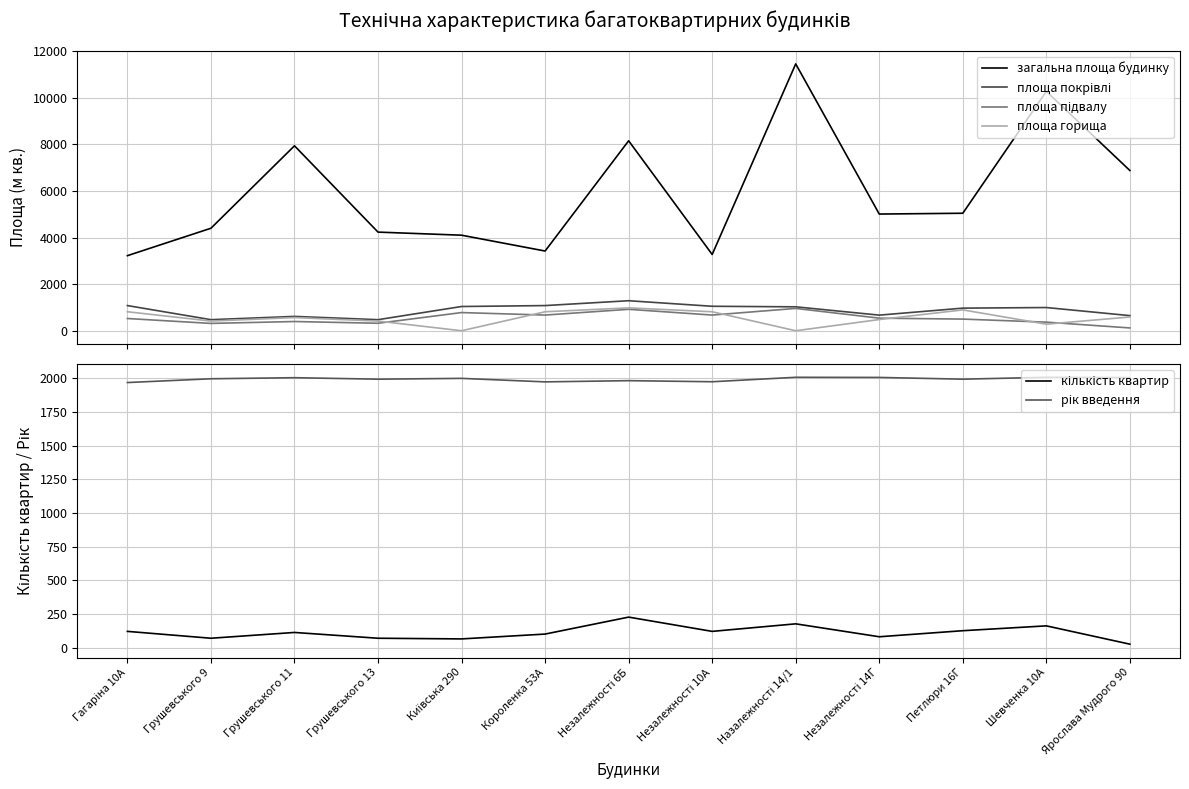

Reading left to right, list all the values displayed in this chart.

загальна площа будинку: 3221.1	4397.3	7933.8	4231.6	4099.2	3420.0	8149.0	3272.5	11448.1	5006.4	5040.6	10270.5	6874.3
площа покрівлі: 1080.0	475.0	615.0	475.0	1040.0	1080.0	1288.0	1050.0	1026.2	670.0	970.0	996.0	649.0
площа підвалу: 525.0	315.0	396.0	321.0	780.0	673.0	920.0	673.0	958.0	540.0	500.0	369.0	120.6
площа горища: 815.0	415.0	565.0	415.0	0.0	815.0	981.0	815.0	0.0	481.0	895.0	282.0	590.0
кількість квартир: 120.0	69.0	112.0	69.0	64.0	100.0	226.0	120.0	176.0	80.0	125.0	161.0	25.0
рік введення: 1969.0	1997.0	2005.0	1994.0	2000.0	1974.0	1983.0	1975.0	2008.0	2007.0	1994.0	2008.0	2006.0